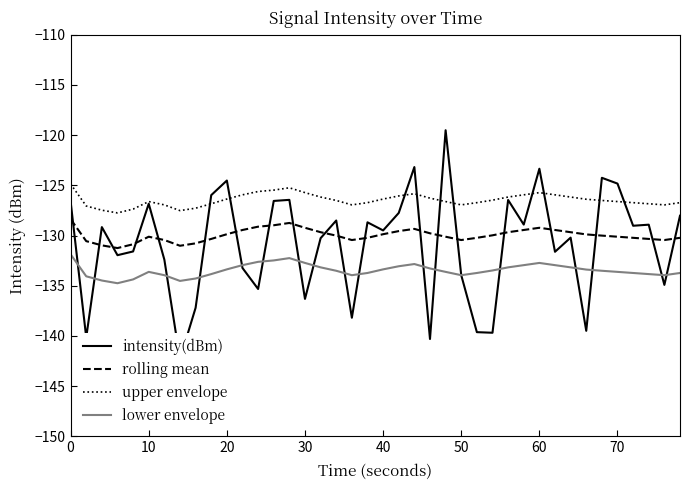

Reading left to right, what are all the values shown in this chart?

intensity(dBm): -126.6	-140.1	-129.2	-132.0	-131.6	-126.8	-132.4	-142.3	-137.2	-126.0	-124.5	-133.2	-135.3	-126.6	-126.5	-136.3	-130.3	-128.5	-138.2	-128.7	-129.5	-127.8	-123.2	-140.3	-119.5	-134.0	-139.6	-139.7	-126.5	-128.9	-123.4	-131.6	-130.2	-139.5	-124.3	-124.8	-129.0	-128.9	-134.9	-128.0
rolling mean: -128.4	-130.6	-131.0	-131.2	-130.9	-130.1	-130.4	-131.0	-130.8	-130.3	-129.9	-129.4	-129.1	-129.0	-128.8	-129.2	-129.7	-130.0	-130.4	-130.2	-129.9	-129.6	-129.3	-129.8	-130.1	-130.4	-130.2	-130.0	-129.7	-129.4	-129.2	-129.4	-129.7	-129.9	-130.0	-130.1	-130.2	-130.3	-130.4	-130.2
upper envelope: -124.9	-127.1	-127.5	-127.8	-127.4	-126.6	-126.9	-127.5	-127.3	-126.8	-126.4	-125.9	-125.6	-125.5	-125.2	-125.7	-126.2	-126.5	-126.9	-126.7	-126.4	-126.1	-125.8	-126.3	-126.6	-126.9	-126.7	-126.5	-126.2	-125.9	-125.7	-125.9	-126.2	-126.4	-126.5	-126.6	-126.7	-126.8	-126.9	-126.7
lower envelope: -131.9	-134.1	-134.5	-134.8	-134.4	-133.6	-133.9	-134.5	-134.3	-133.8	-133.4	-132.9	-132.6	-132.5	-132.2	-132.7	-133.2	-133.5	-133.9	-133.7	-133.4	-133.1	-132.8	-133.3	-133.6	-133.9	-133.7	-133.5	-133.2	-132.9	-132.7	-132.9	-133.2	-133.4	-133.5	-133.6	-133.7	-133.8	-133.9	-133.7